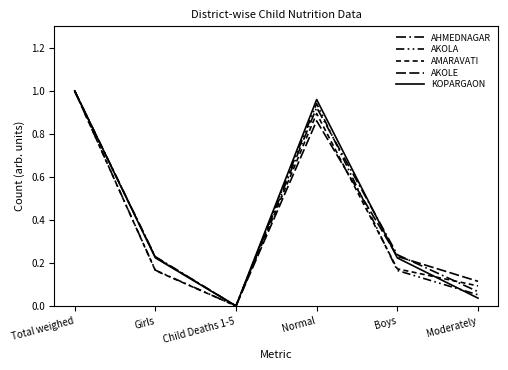

What is the sum of the AKOLA values at Normal and Moderately?

1.0